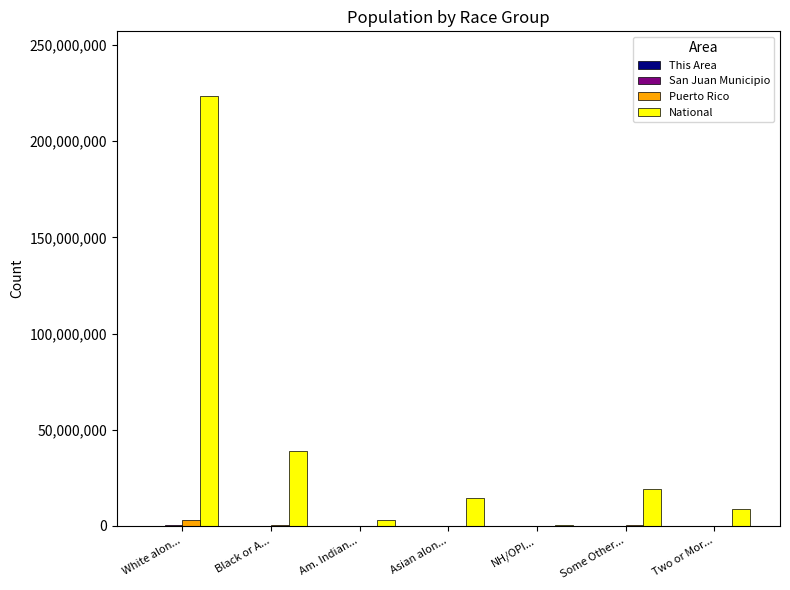

At which category is the sum across all series the highest?

White alon...